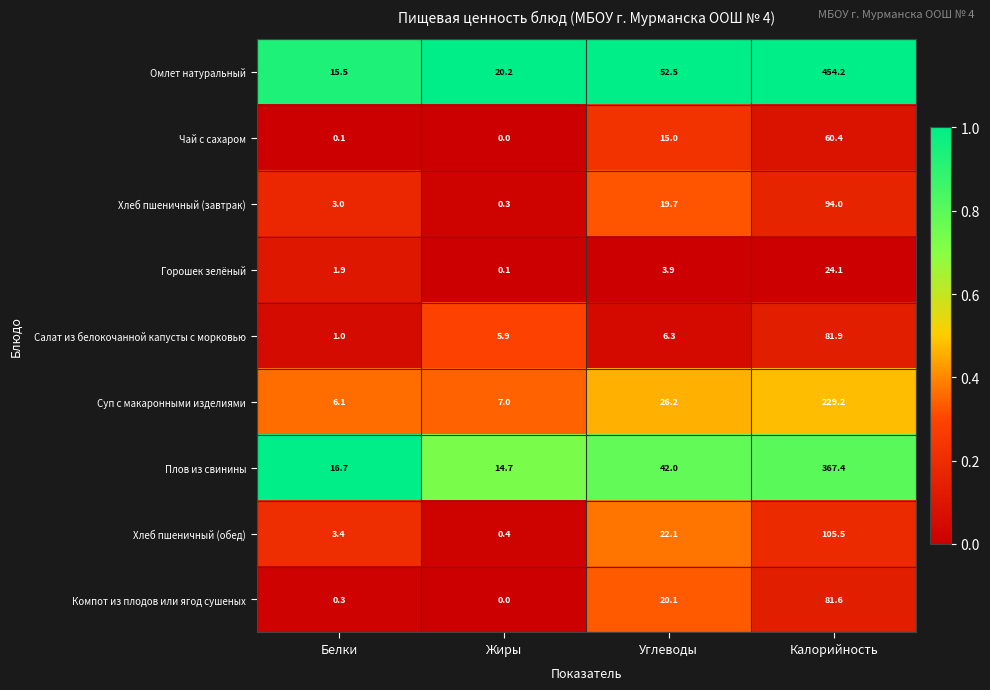

Which category has the highest value across all series?

Калорийность